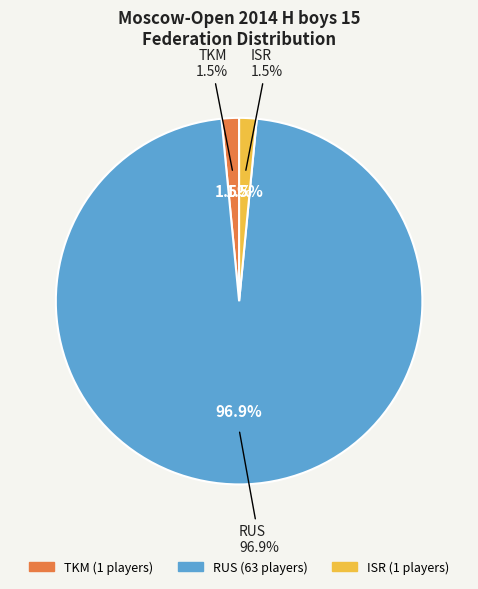

To the nearest percent, what is the difference between the TKM and RUS slice percentages?

95%